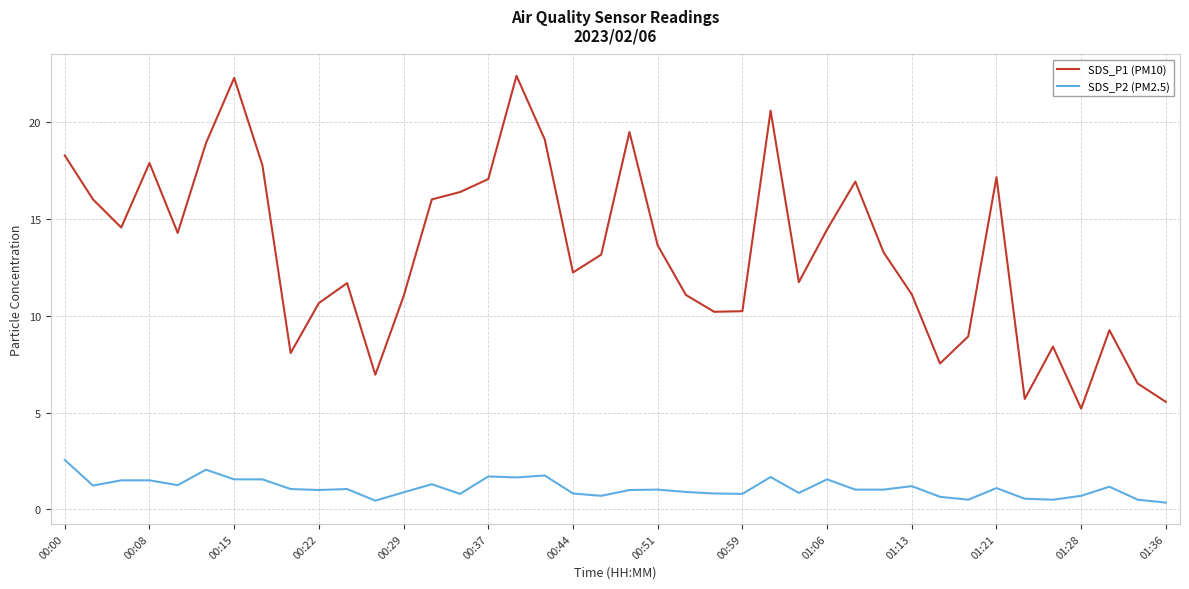

What are all the series names shown in the legend?

SDS_P1 (PM10), SDS_P2 (PM2.5)